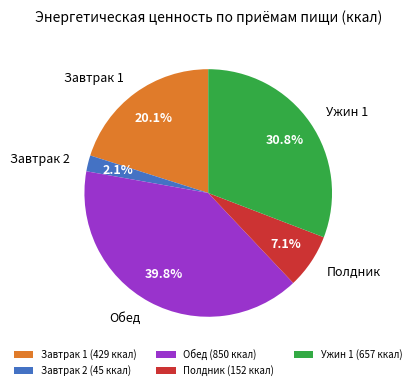

Combined, what portion of the pie is Завтрак 2 and Полдник?

9.2%